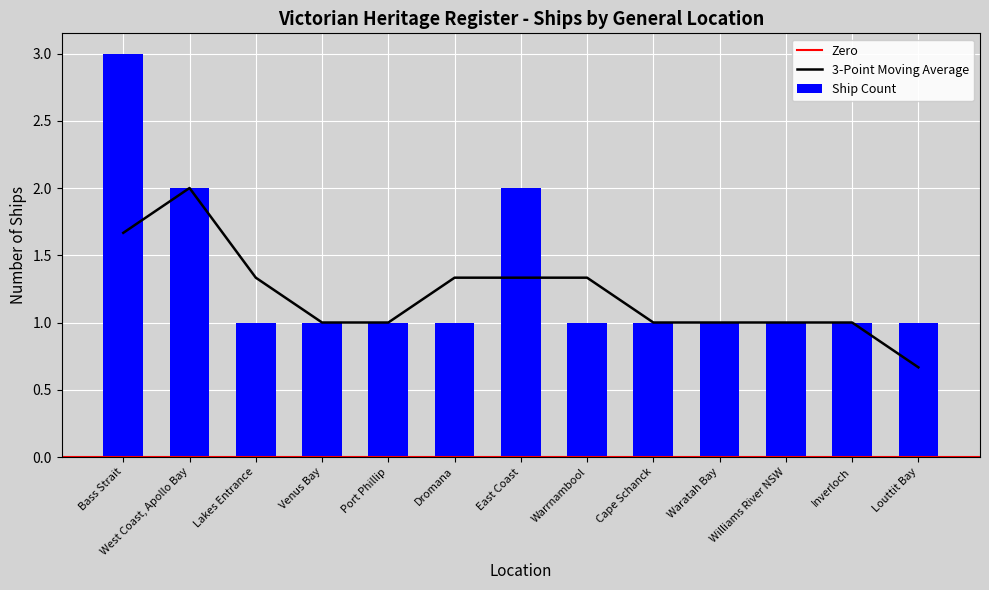

How many bars are there in total?

13